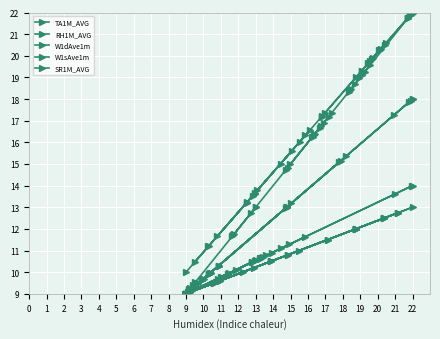

At which label is W1dAve1m closest to 13?

14